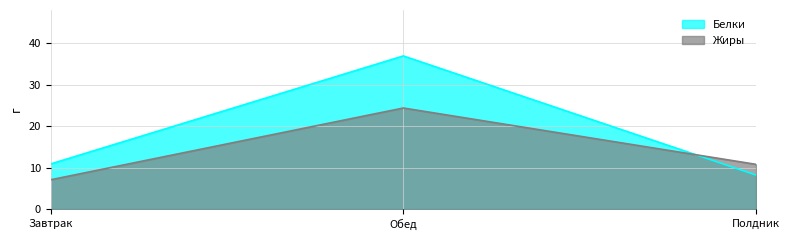

What is the sum of all Жиры values?

42.3